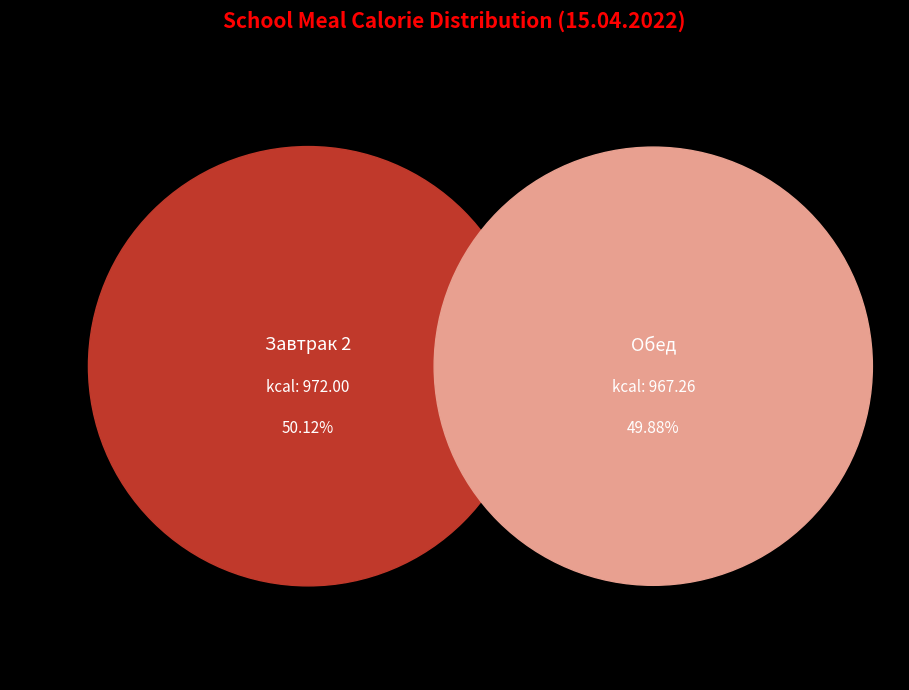

Do Обед and Завтрак 2 together represent more than half of the pie?

Yes